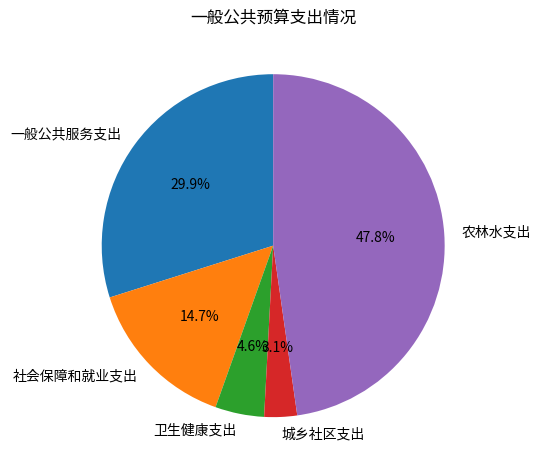

To the nearest percent, what percentage of the pie is 卫生健康支出?

5%